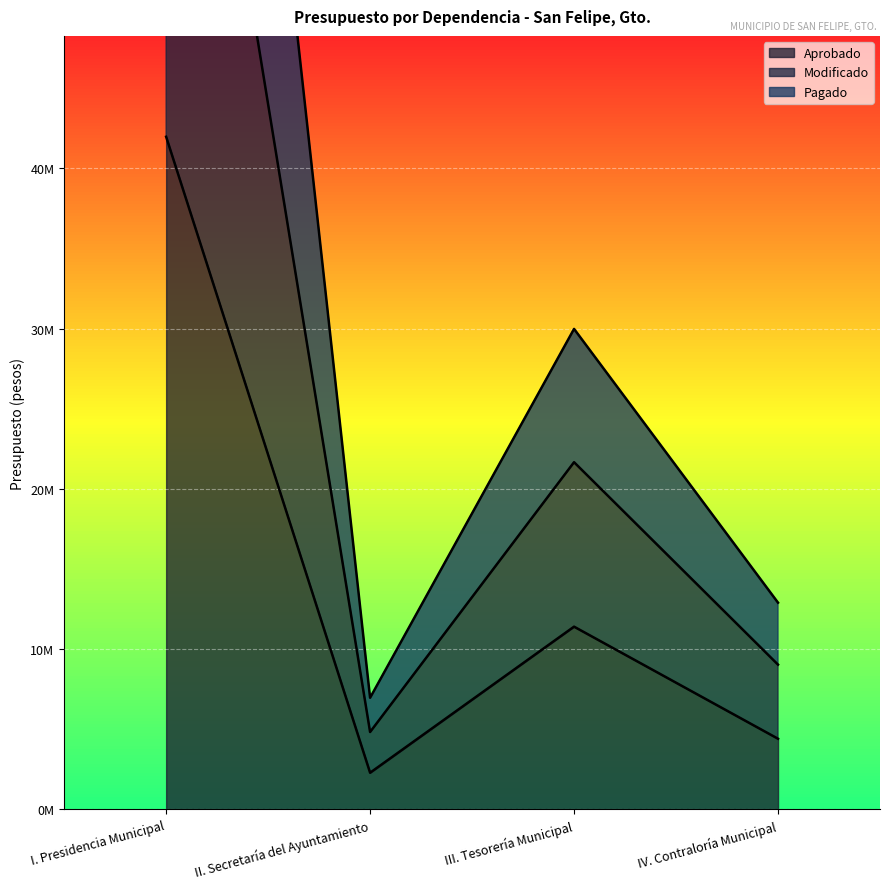

Which series has the largest total across all categories?

Modificado